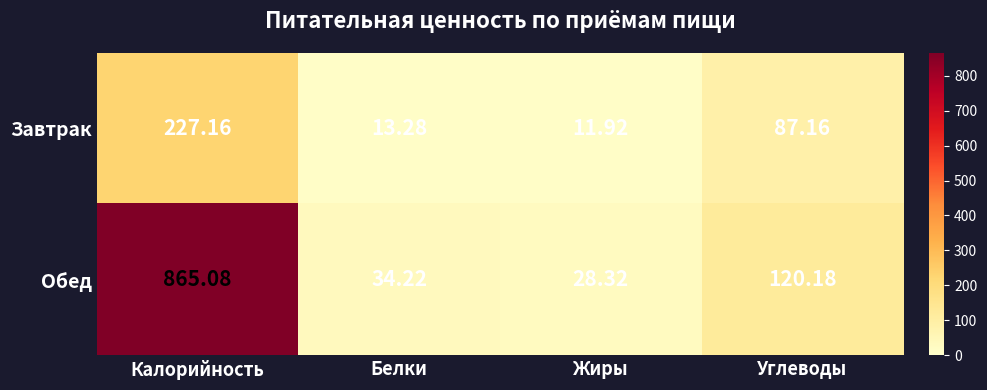

Where is Завтрак nearest to the value 119?

Углеводы